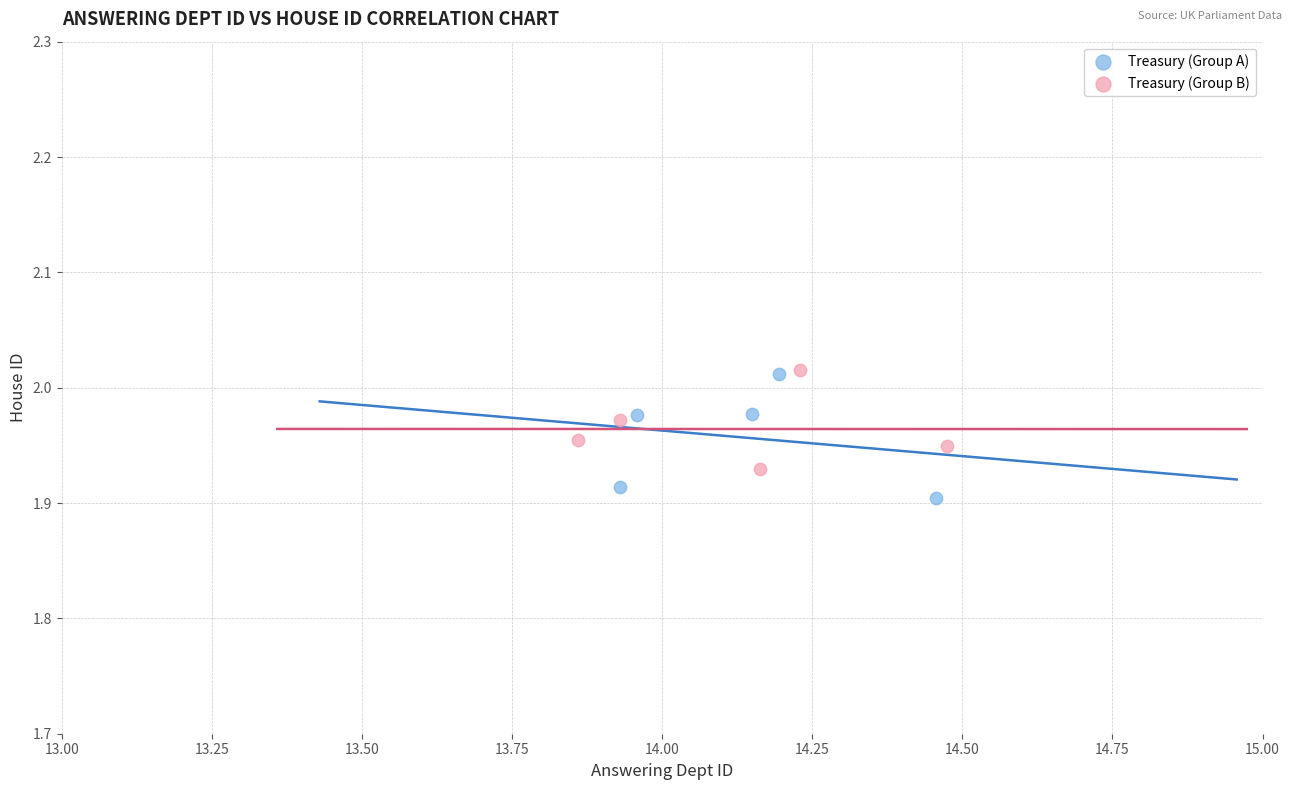

Which series contains the lowest Y value?

Treasury (Group A)